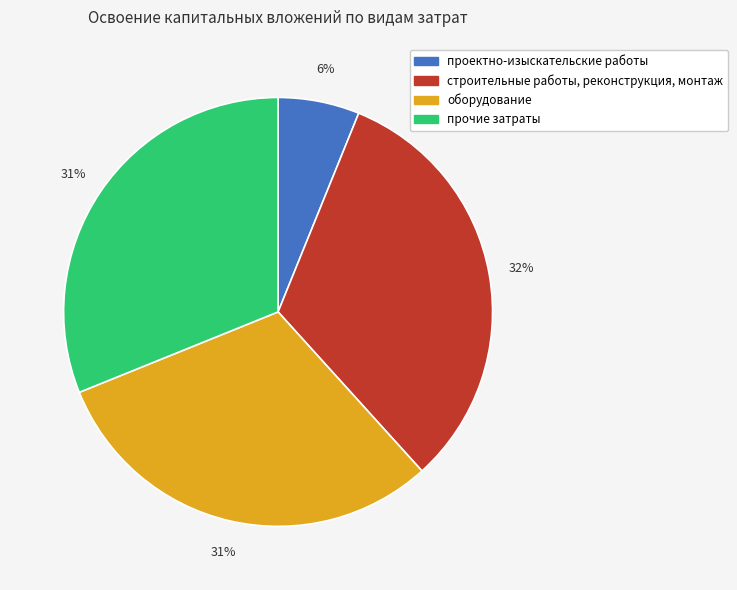

Which slice is the largest?

строительные работы, реконструкция, монтаж